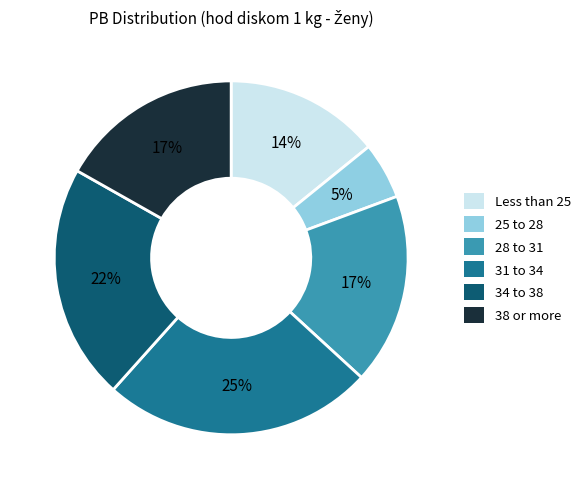

To the nearest percent, what portion does 34 to 38 represent?

22%